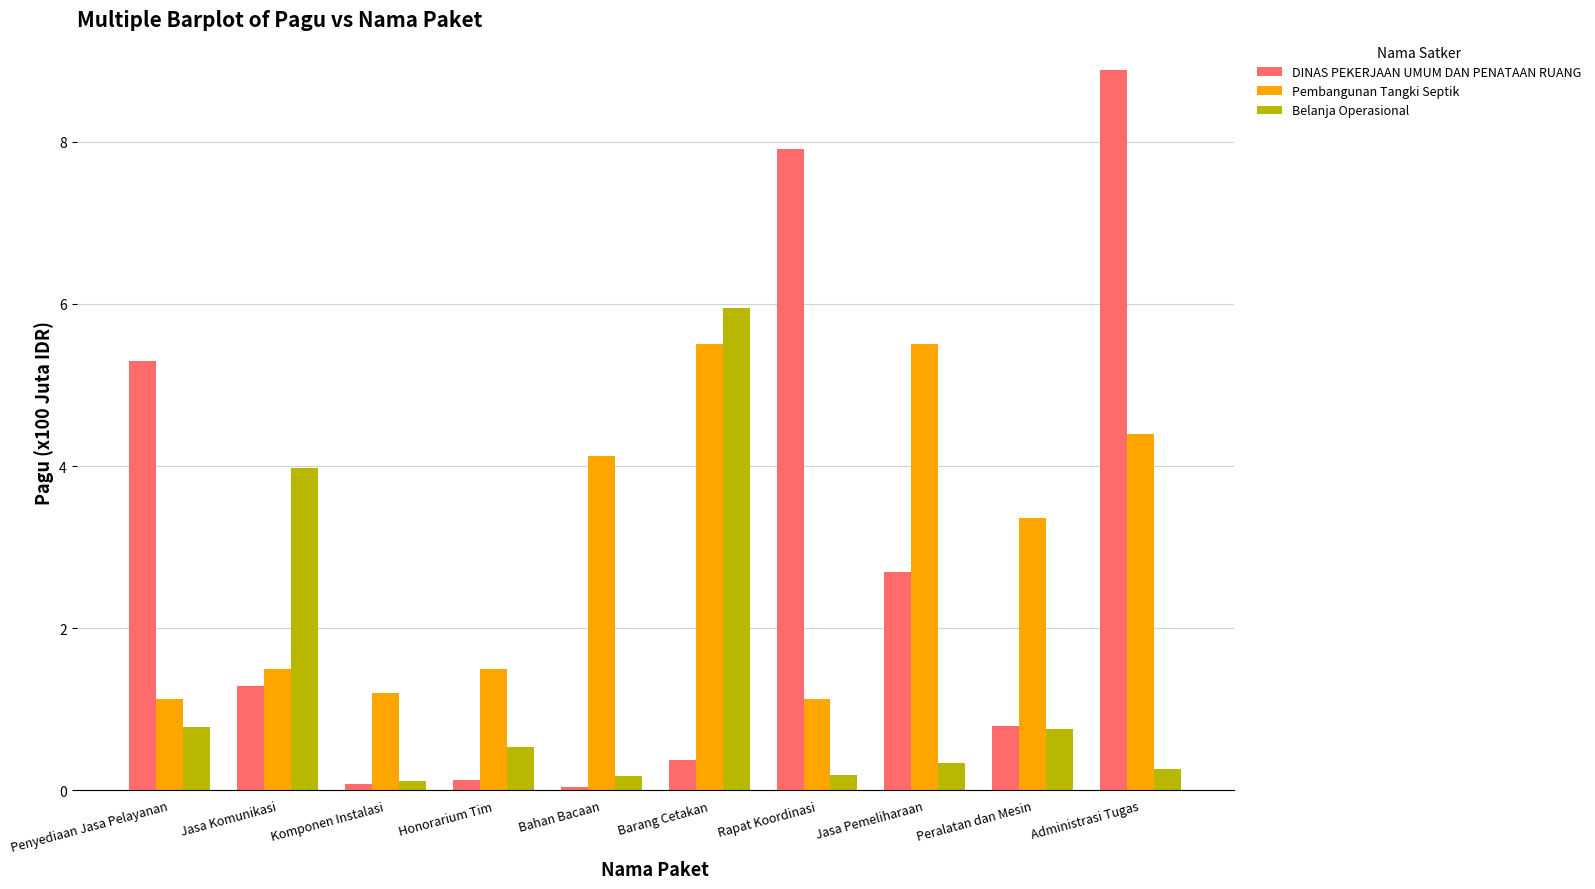

The Belanja Operasional series shows 0.2 at Rapat Koordinasi. True or false?

True